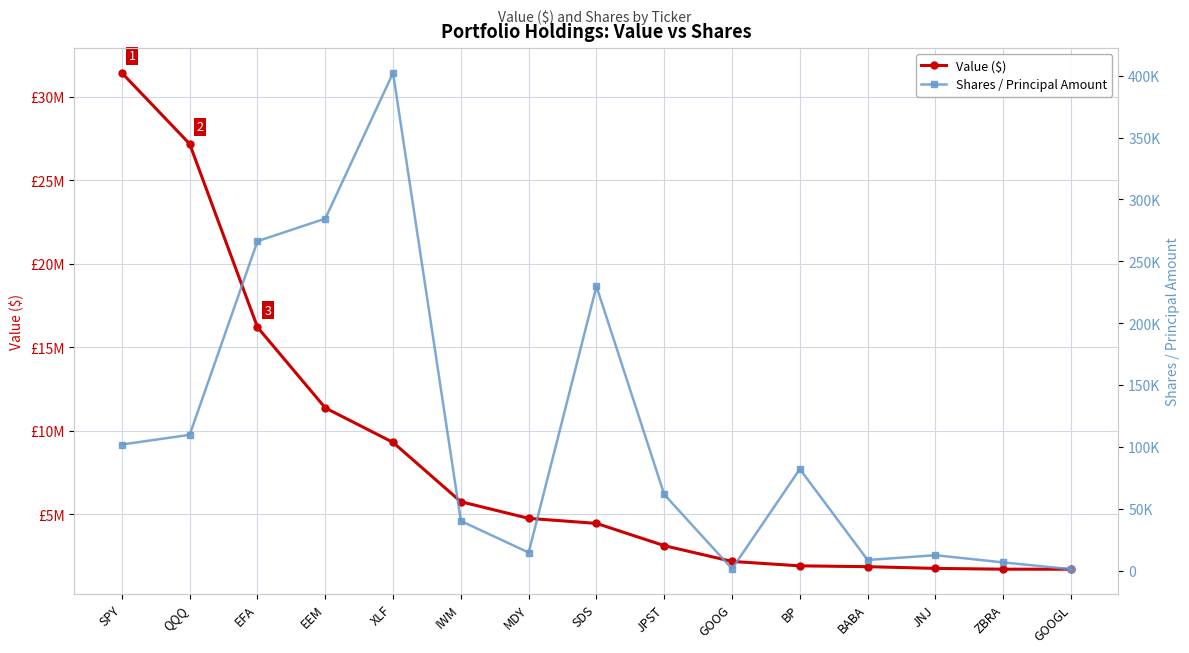

Reading left to right, extract all data points from this chart.

Value ($): 31442000	27188000	16208000	11377000	9308000	5756000	4760000	4458000	3125000	2180000	1915000	1866000	1762000	1715000	1713000
Shares / Principal Amount: 101966	109807	266275	284500	402251	40200	14670	229775	61603	1542	82137	8650	12530	6700	1208